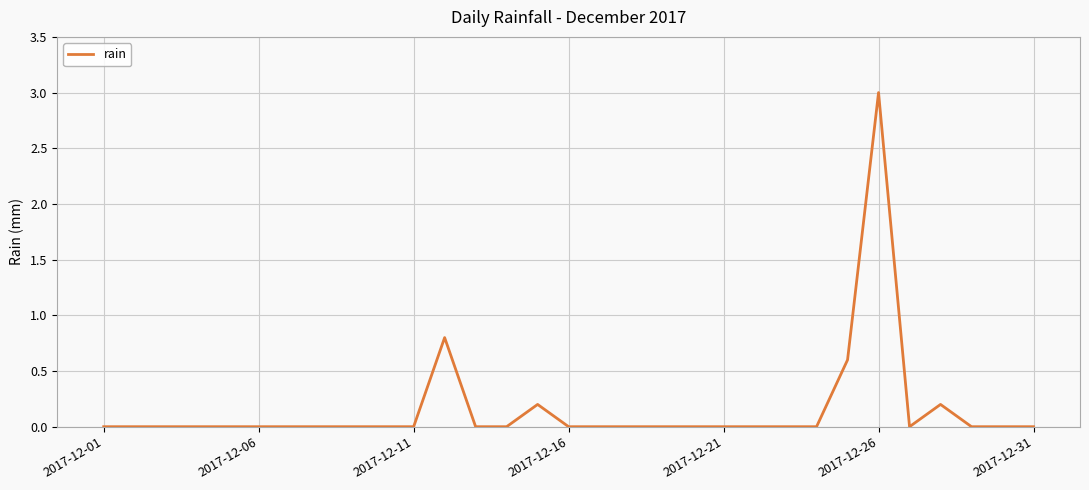

What is the maximum value shown in the chart?

3.0